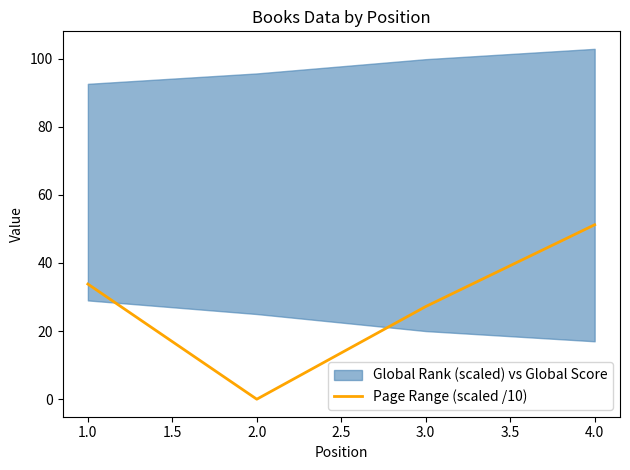

True or false: Page Range (scaled /10) has more than 2 interior local peaks.

False